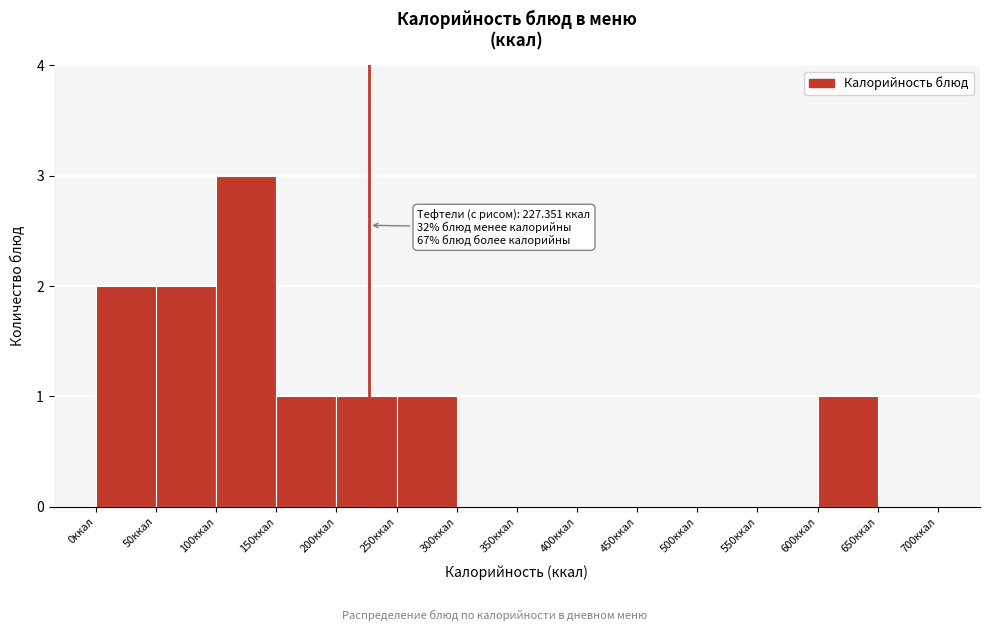

Which range on the x-axis has the tallest bar?

100 to 150